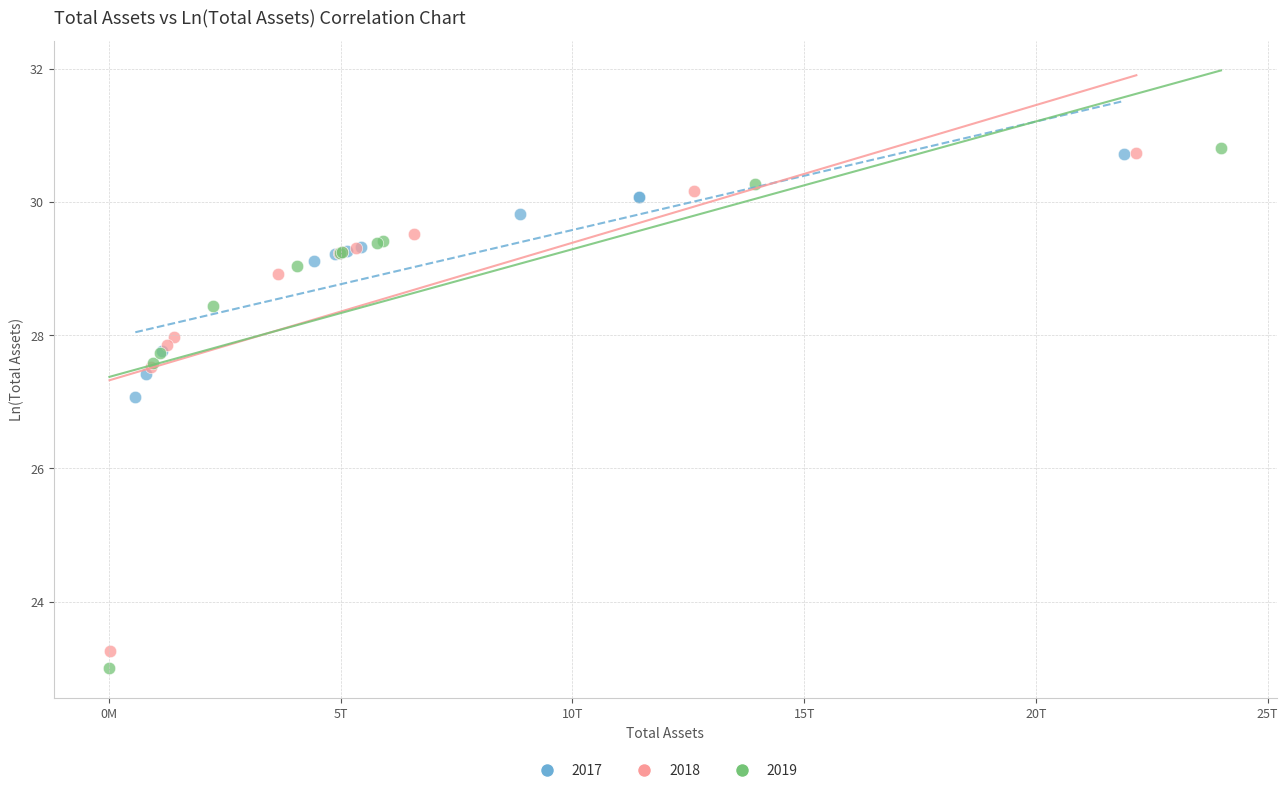

Which series contains the lowest Y value?

2019